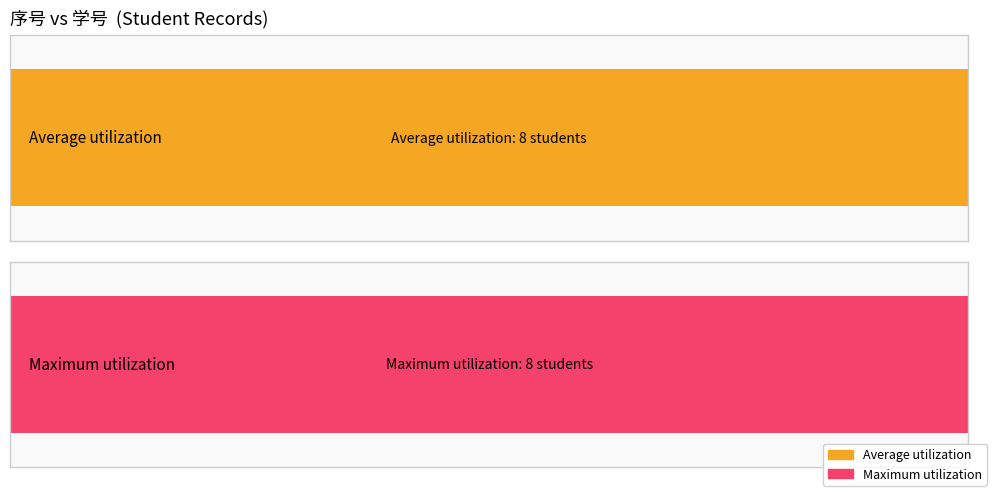

The value of Average utilization at 6 is 1546867340. True or false?

False